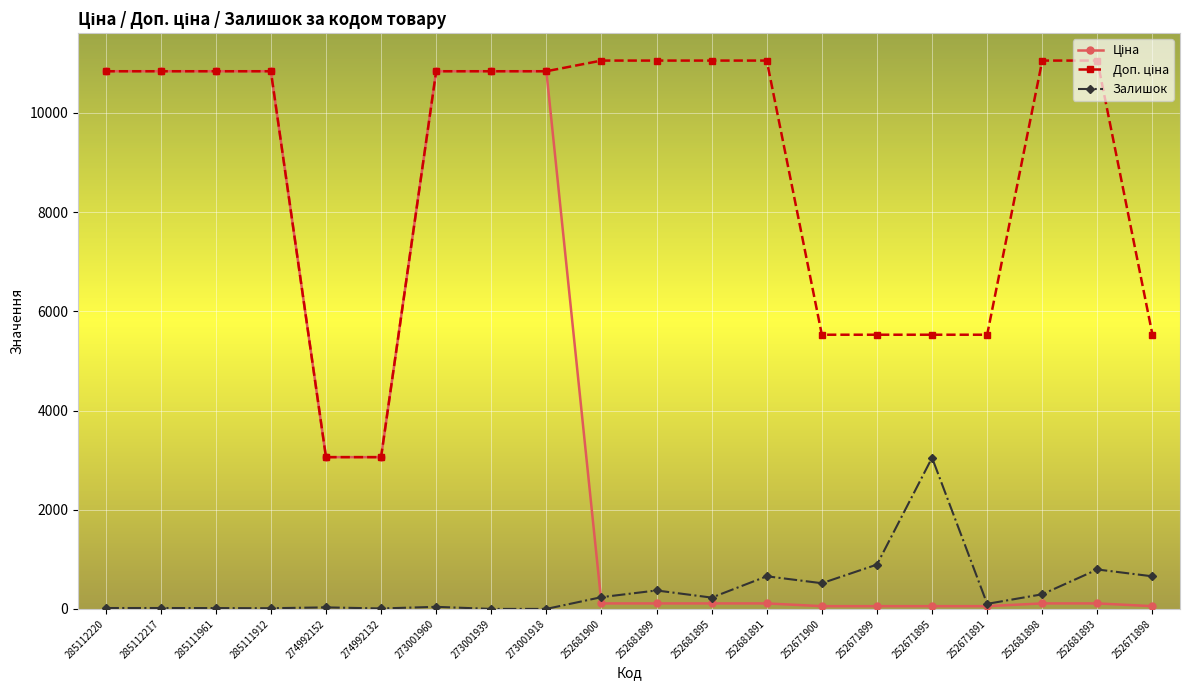

True or false: Залишок has more than 1 interior local peaks.

True